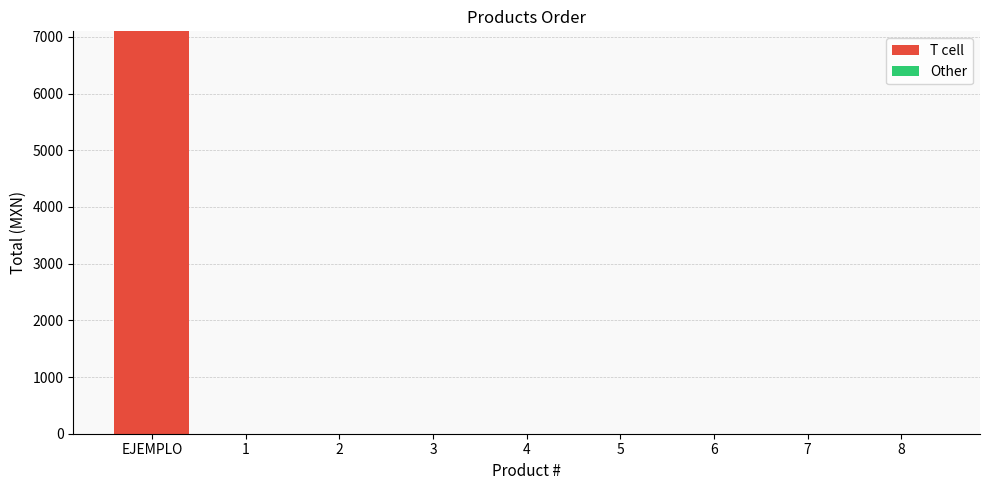

What is the change in value from EJEMPLO to 3?

-7099